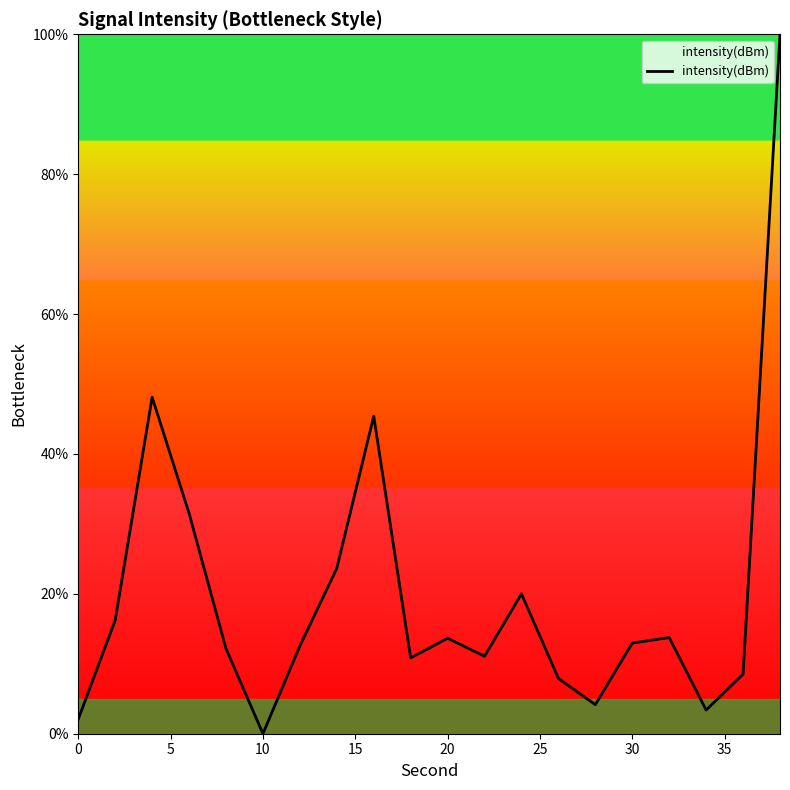

What is the greatest value displayed?

100.0